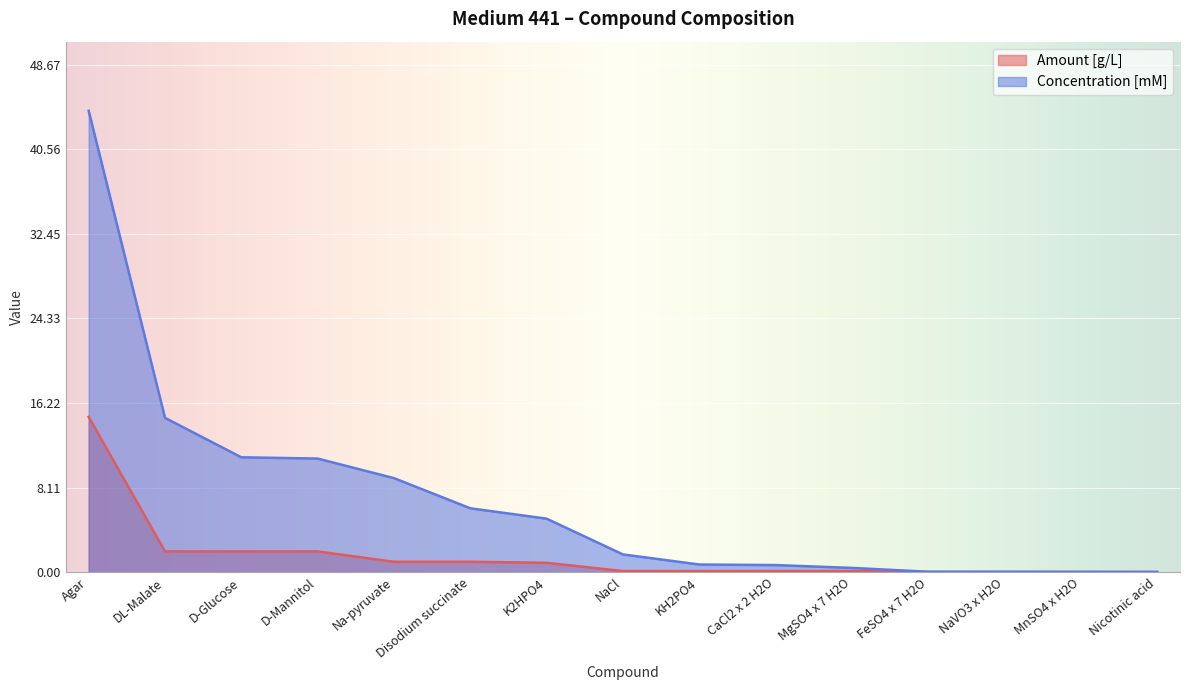

True or false: Amount [g/L] has a value of 1.0 at Disodium succinate.

True